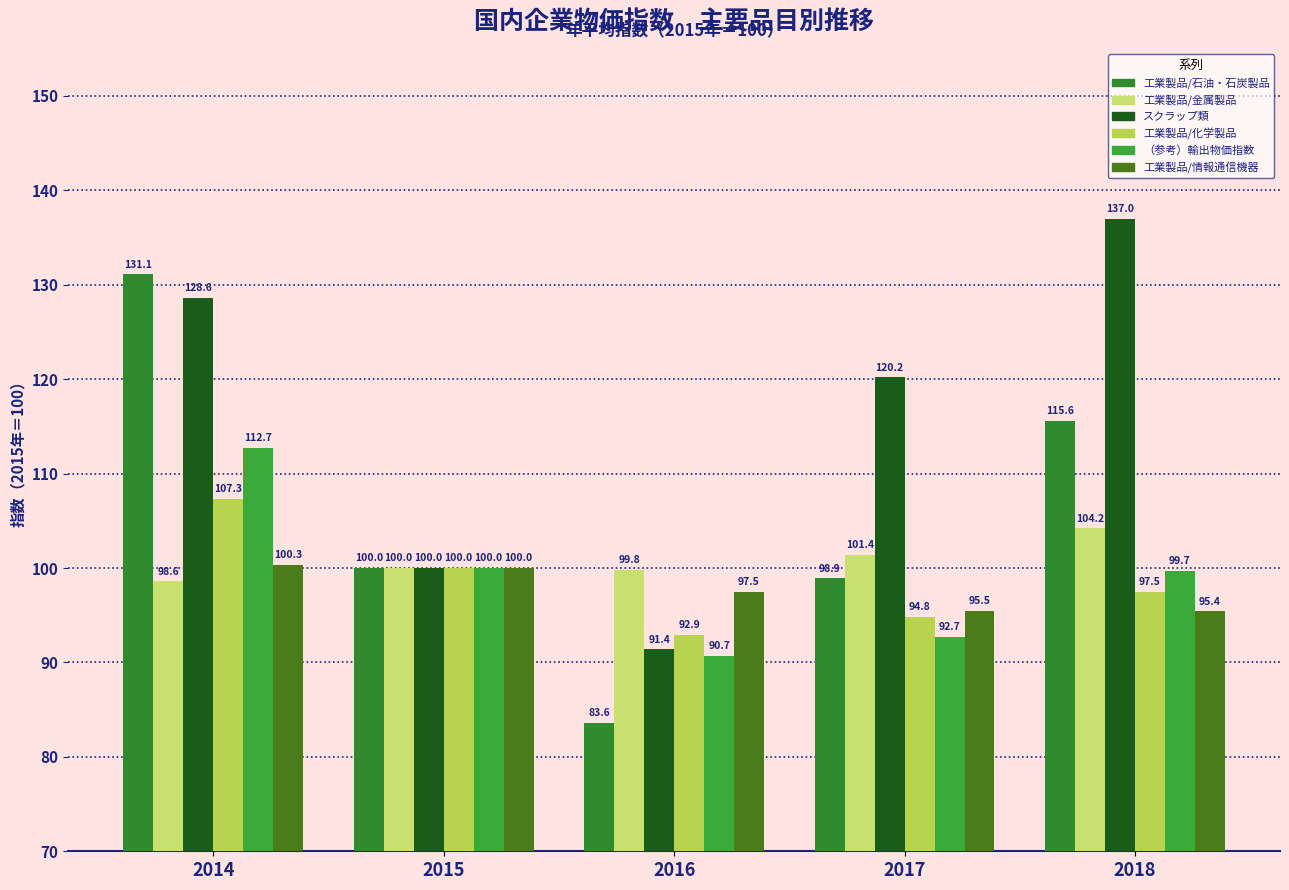

Between 2016 and 2017, which series saw the biggest shift?

スクラップ類